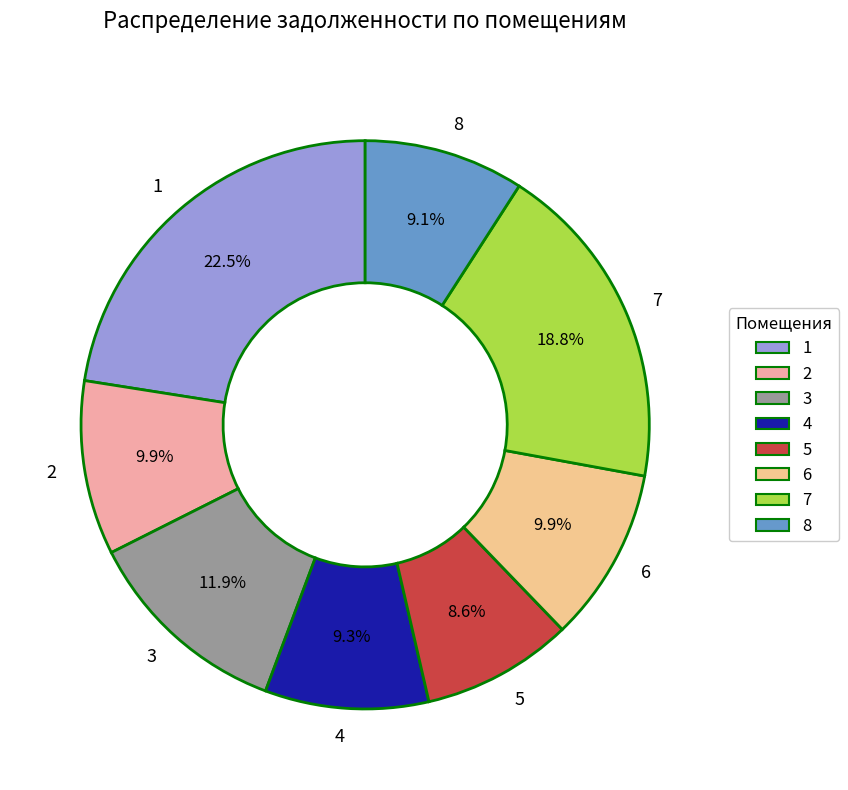

Is there a majority slice in this chart?

No